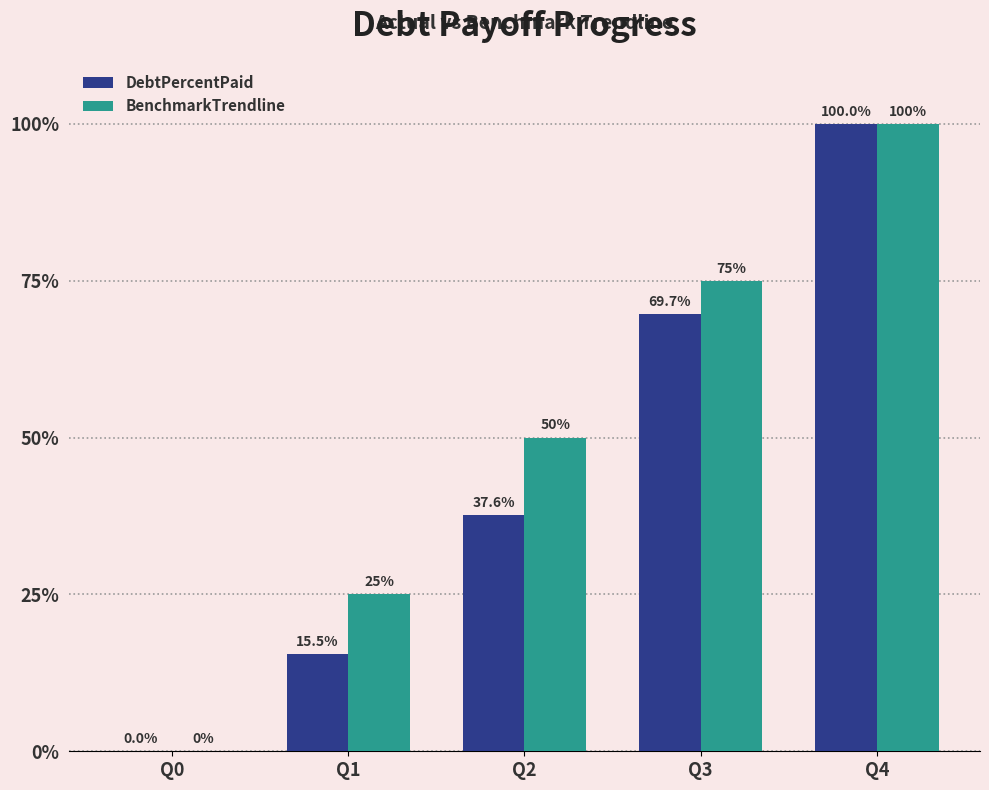

The value of DebtPercentPaid at Q4 is 100.0. True or false?

True